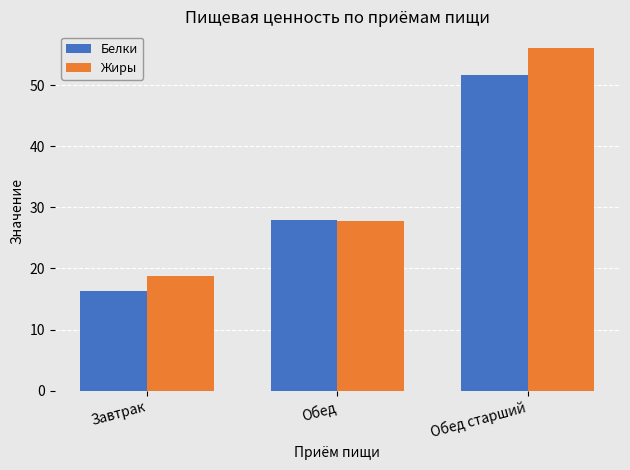

Reading right to left, what are all the values shown in this chart?

Белки: Обед старший=51.7	Обед=27.9	Завтрак=16.3
Жиры: Обед старший=56.0	Обед=27.8	Завтрак=18.8